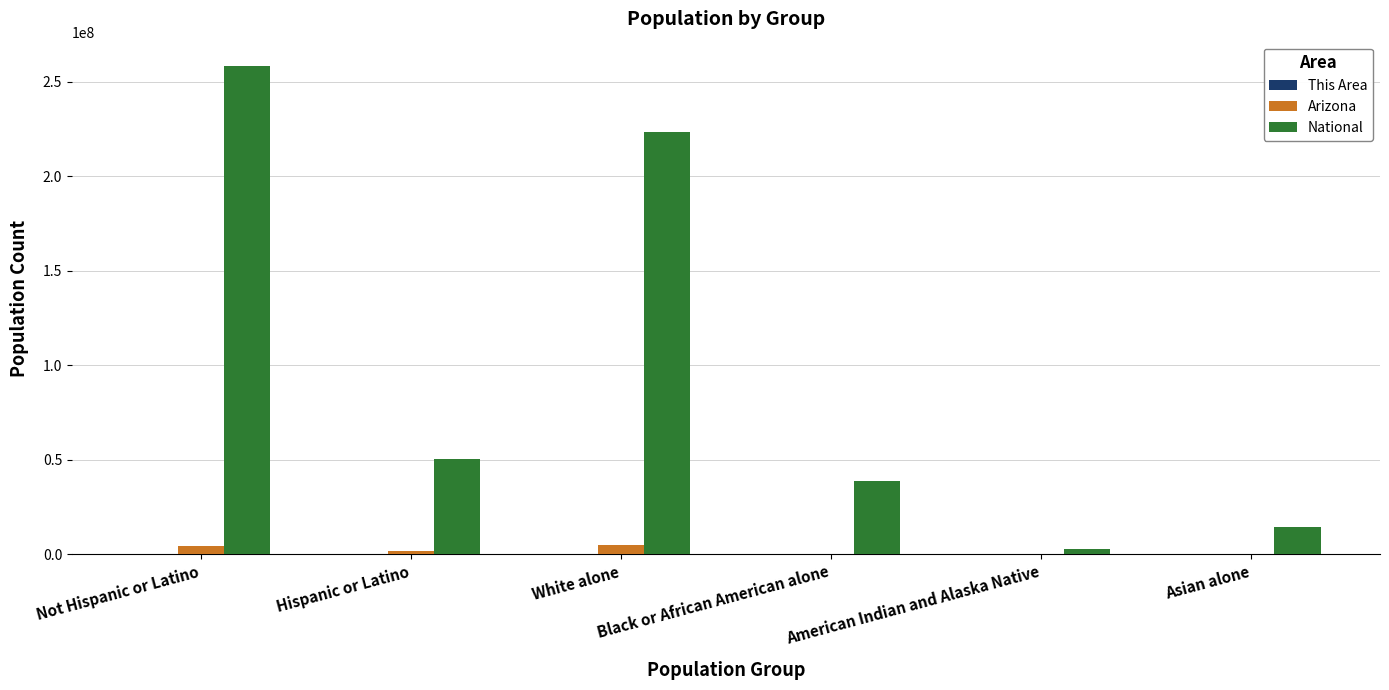

What is the maximum value shown in the chart?

258267944